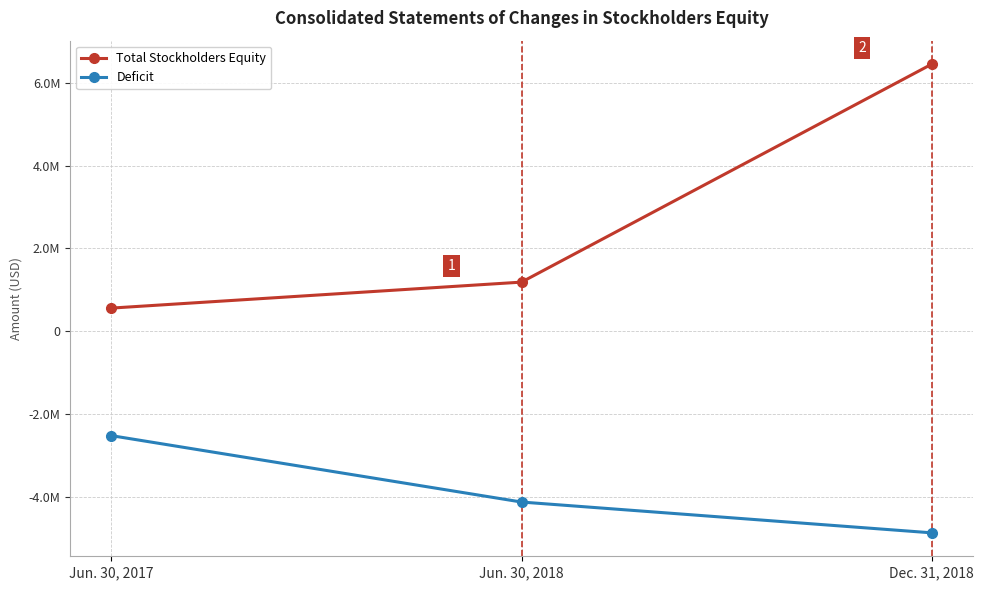

Rank the series by their maximum value, from highest to lowest.

Total Stockholders Equity, Deficit